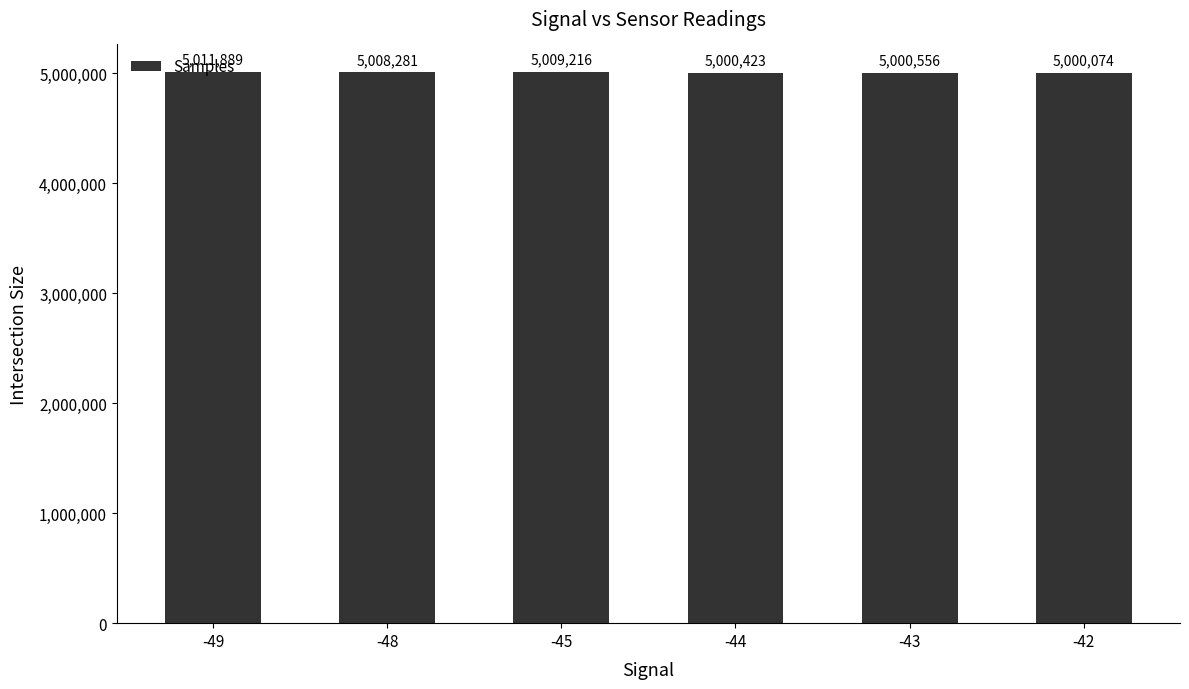

What is the ratio of the value at -44 to the value at -43?

1.0